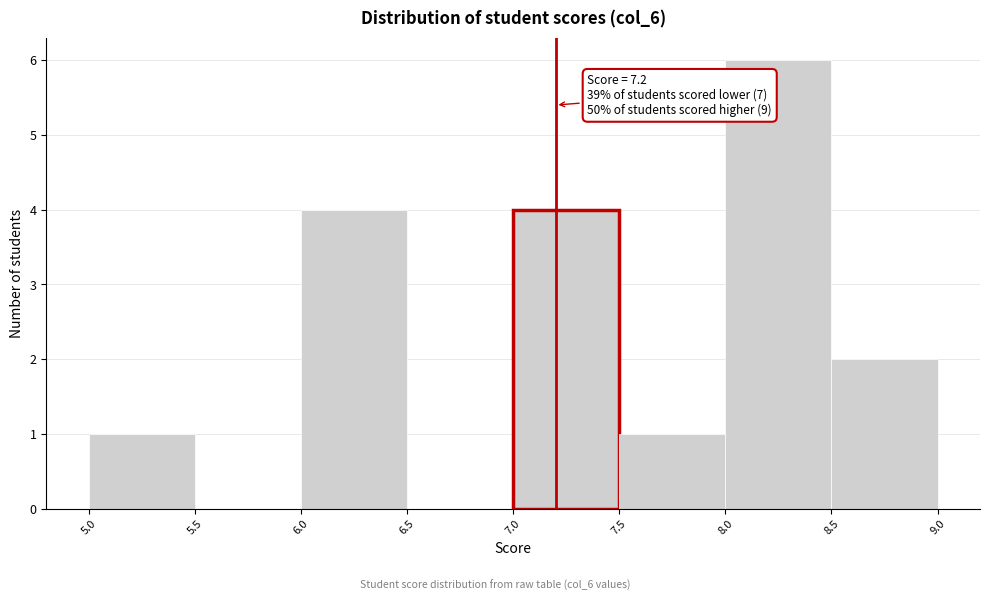

Which range on the x-axis has the tallest bar?

8.0 to 8.5